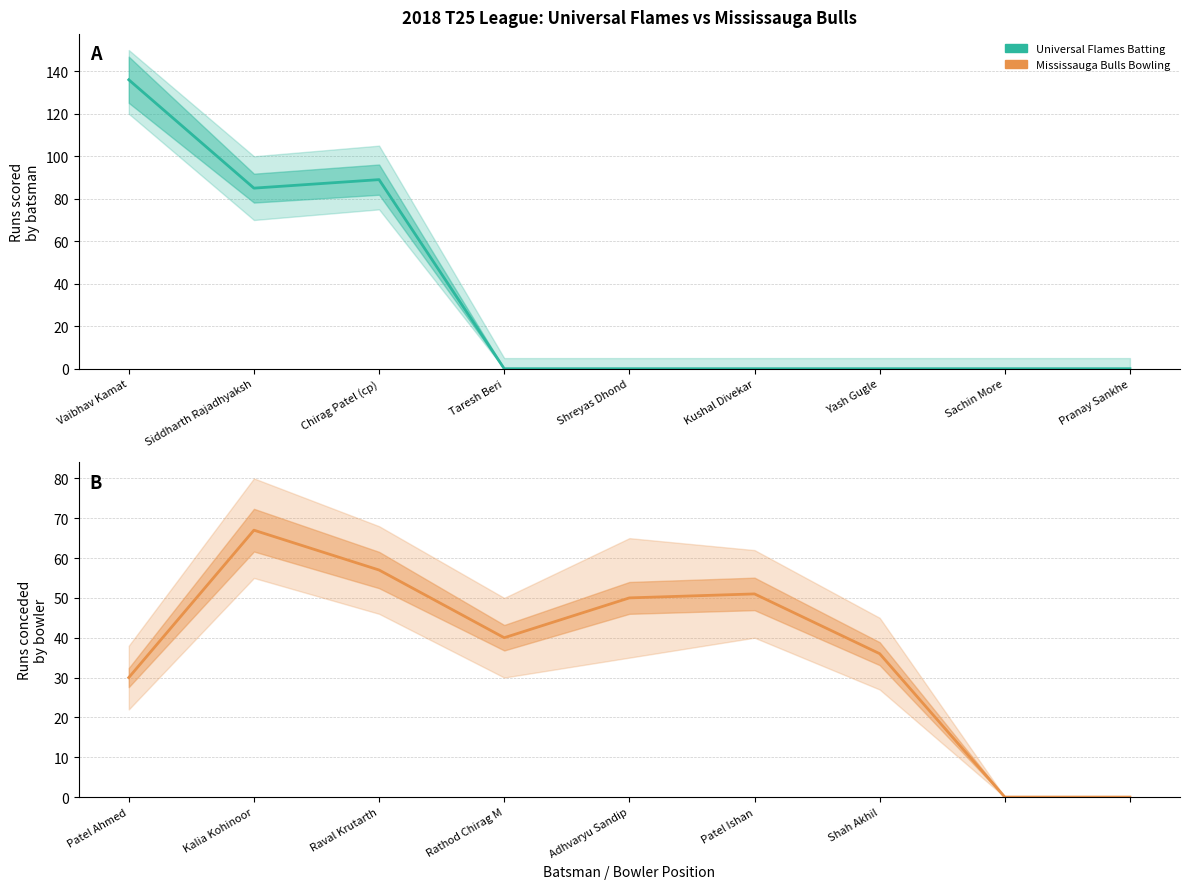

Rank the series by their maximum value, from highest to lowest.

Universal Flames Batting, Mississauga Bulls Bowling